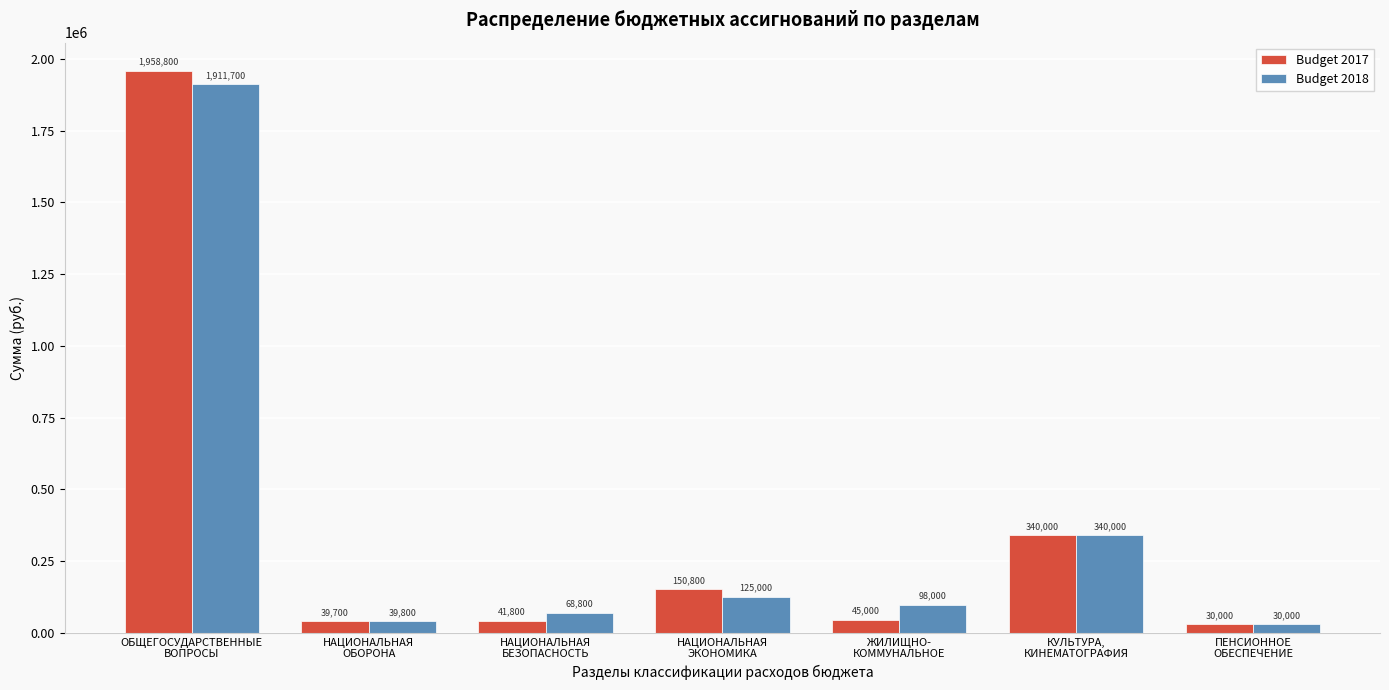

Reading left to right, what are all the values shown in this chart?

Budget 2017: 1958800	39700	41800	150800	45000	340000	30000
Budget 2018: 1911700	39800	68800	125000	98000	340000	30000